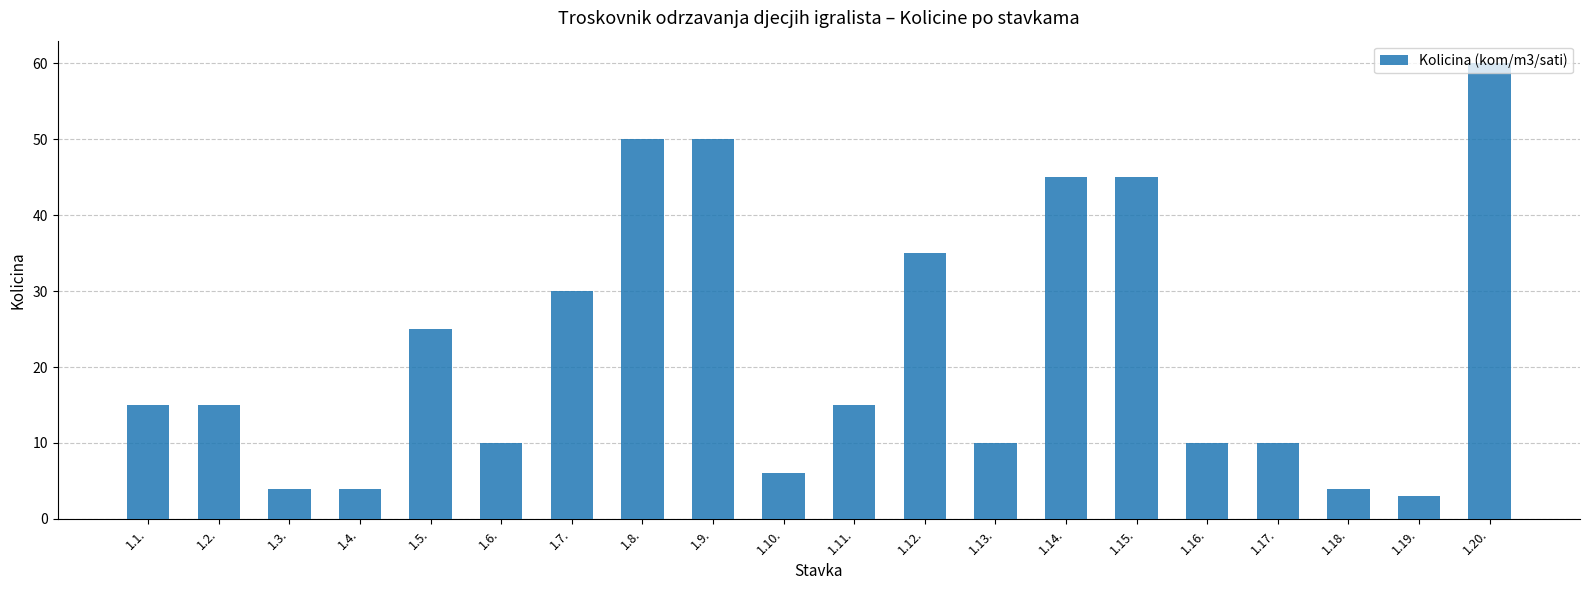

What is the difference between the values at 1.18. and 1.9.?

46